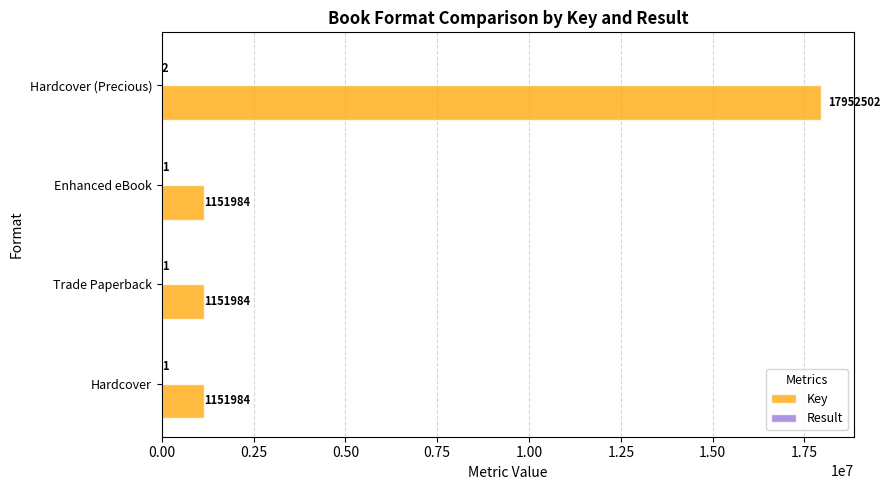

Which series has the widest spread of values?

Key